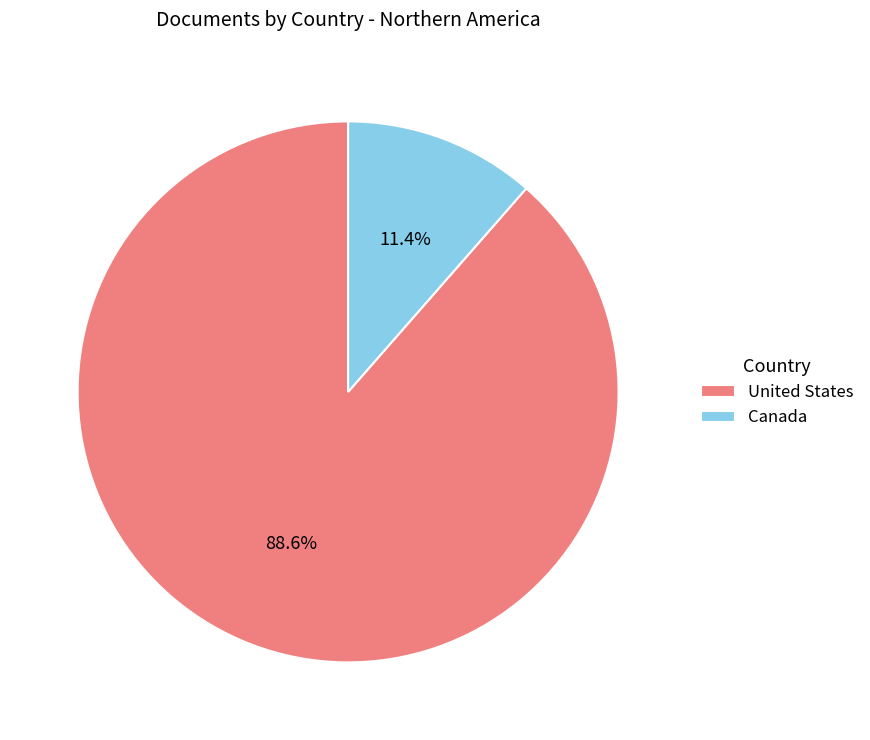

Rank the categories by value from lowest to highest.

Canada, United States